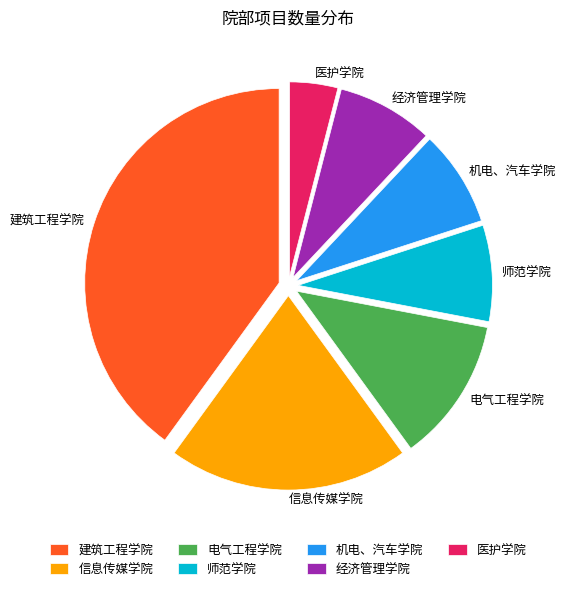

True or false: 机电、汽车学院 accounts for 8% of the total.

True